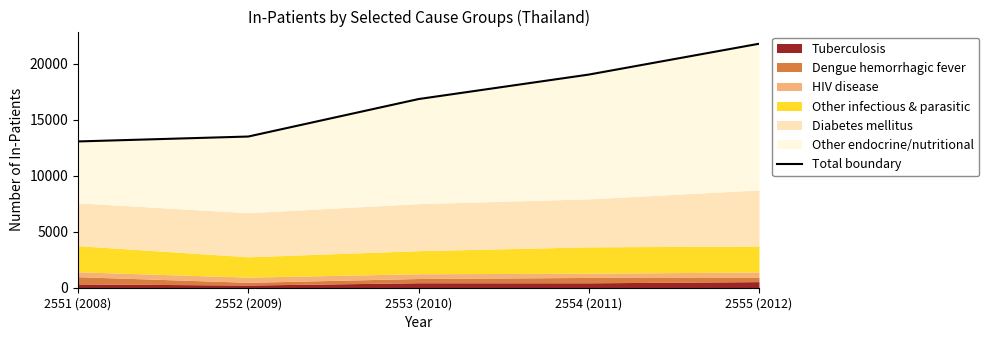

What is the greatest value displayed?

21783